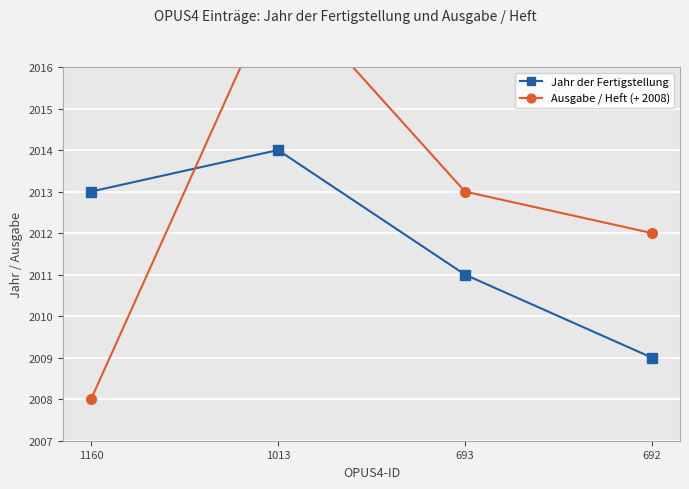

Is it true that Jahr der Fertigstellung equals 3263 at 692?

False